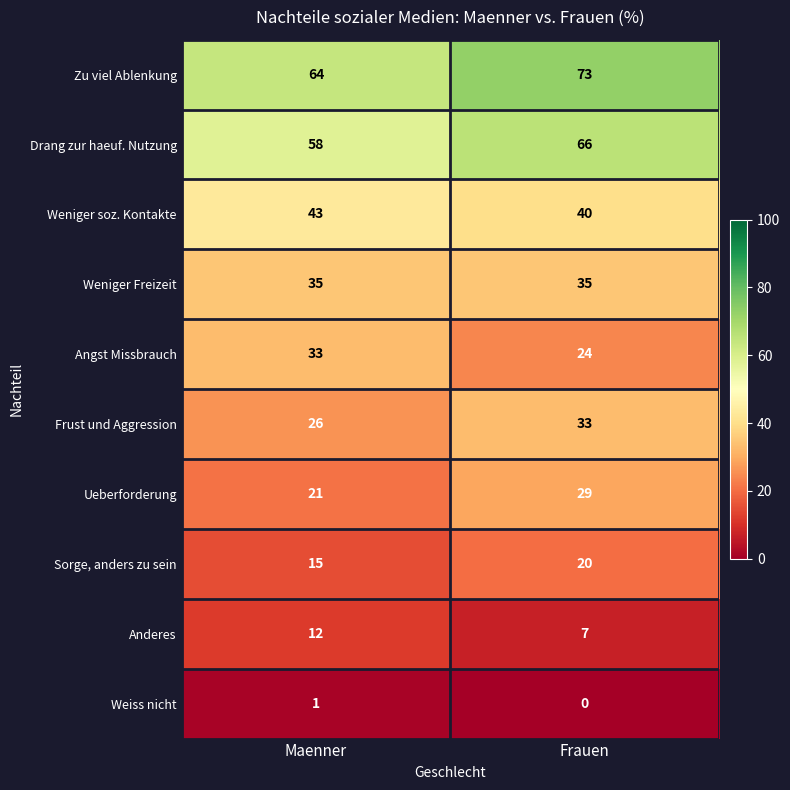

At how many categories does at least one series exceed 15?

2